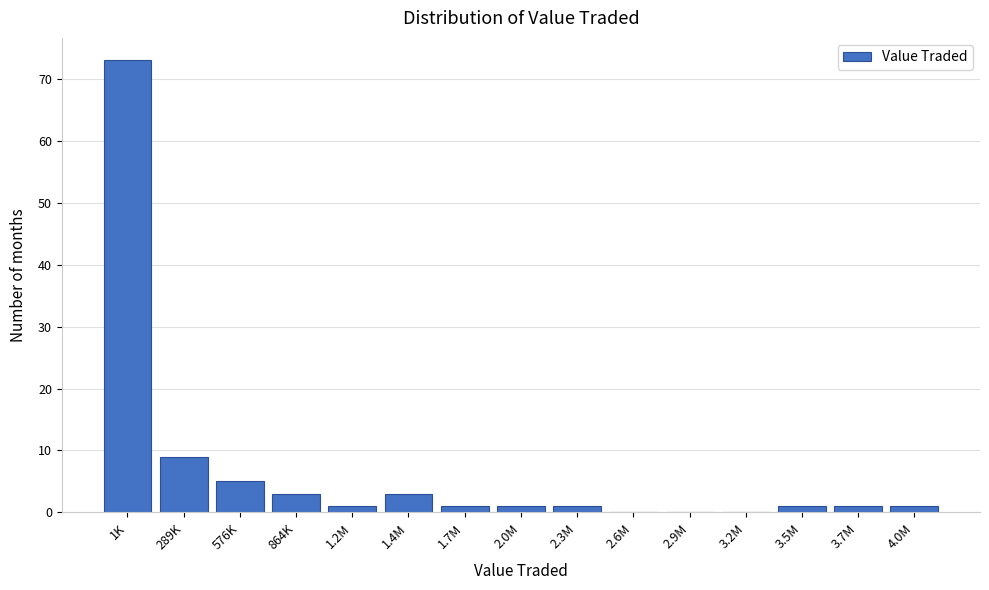

Reading right to left, transcribe all the data shown in this chart.

4.0M=1	3.7M=1	3.5M=1	3.2M=0	2.9M=0	2.6M=0	2.3M=1	2.0M=1	1.7M=1	1.4M=3	1.2M=1	864K=3	576K=5	289K=9	1K=73